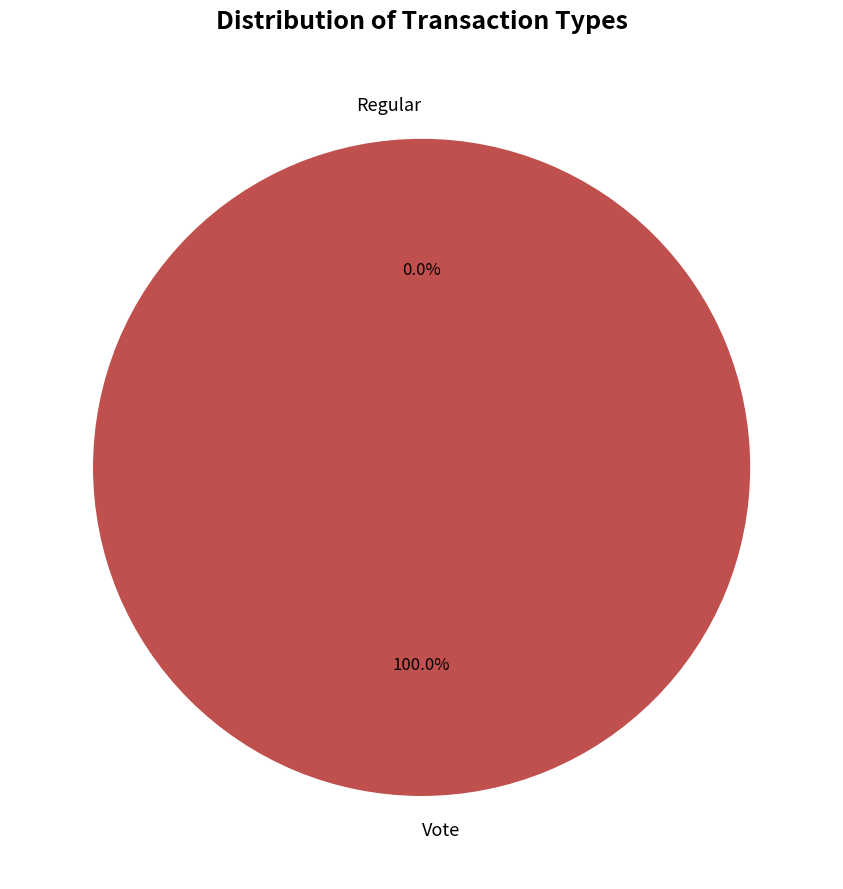

To the nearest percent, what is the difference between the Regular and Vote slice percentages?

100%